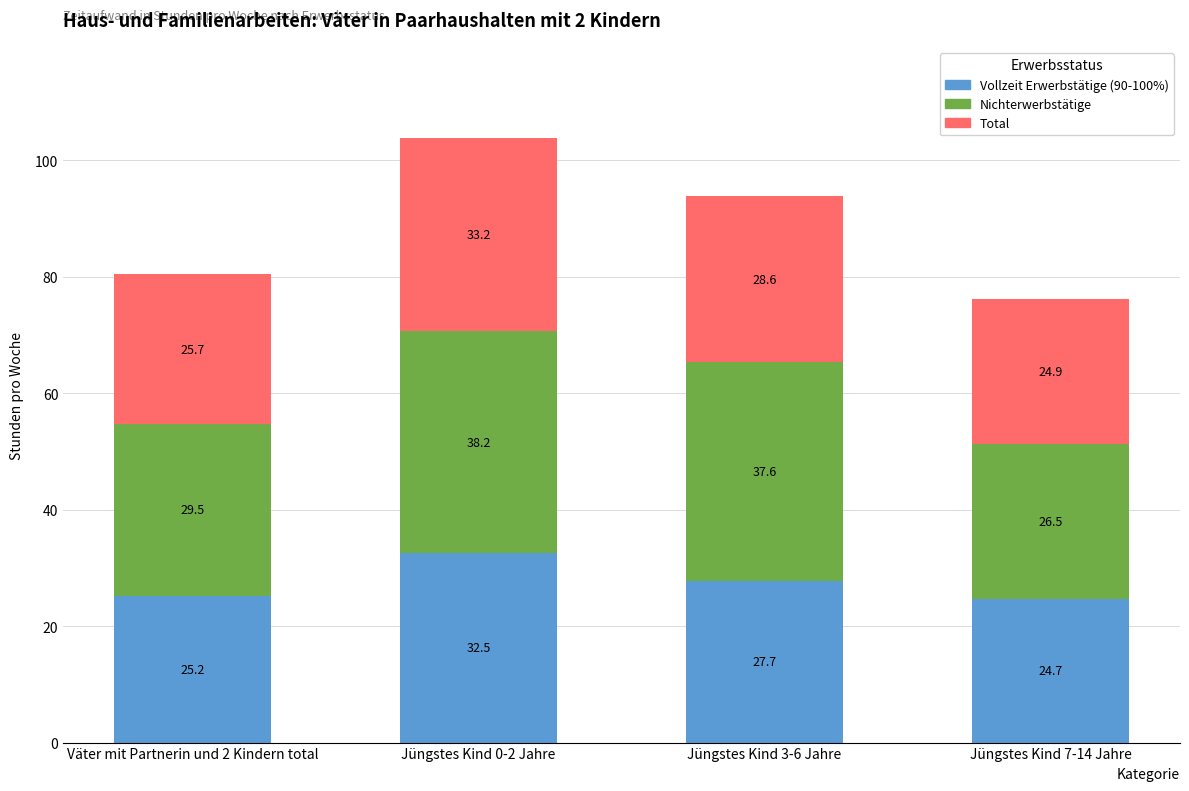

Is it true that Vollzeit Erwerbstätige (90-100%) equals 21.5 at Jüngstes Kind 0-2 Jahre?

False